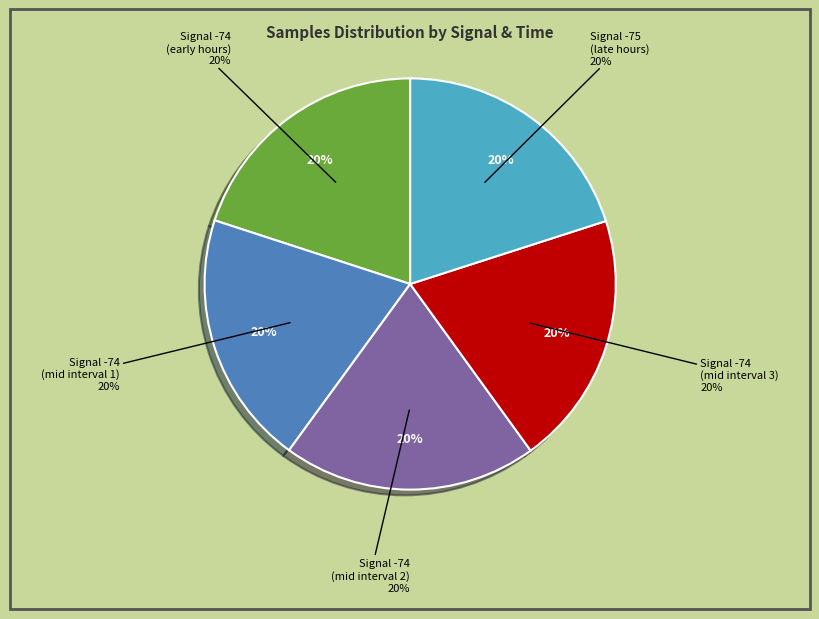

Is there any slice that represents more than half of the pie?

No